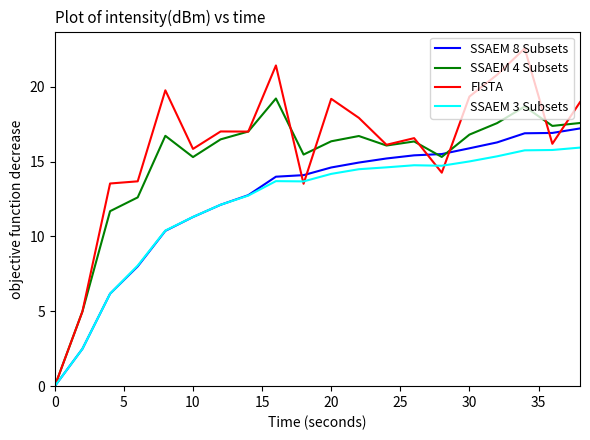

What is the maximum value for SSAEM 4 Subsets?

19.2